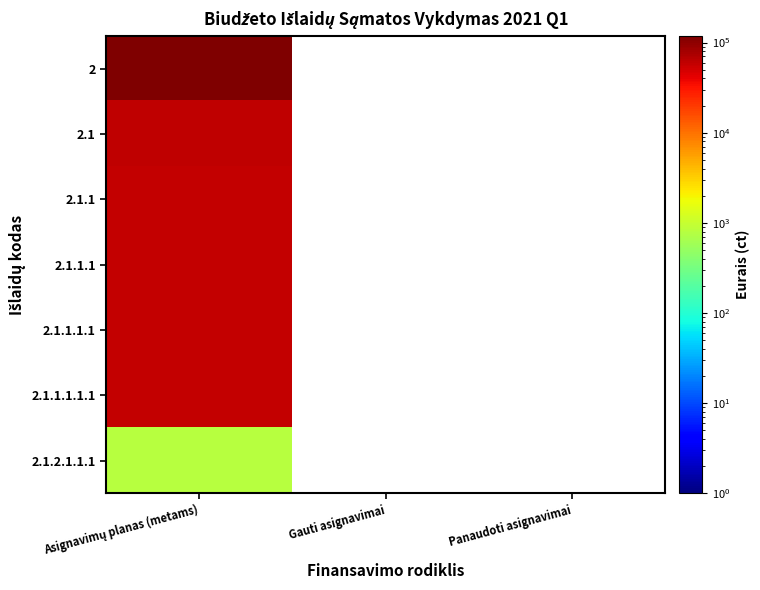

At how many categories does at least one series exceed 117527?

1